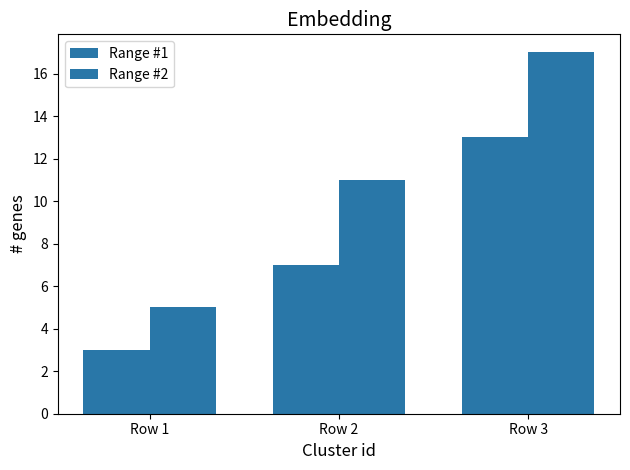

At which label does Range #1 first exceed 7?

Row 3